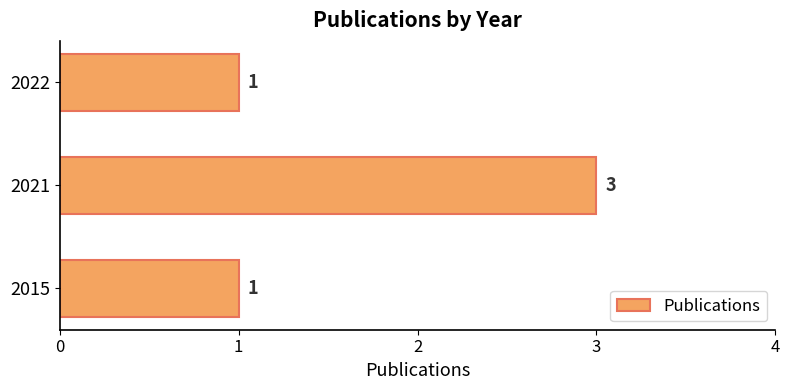

How many data points does each series have?

3